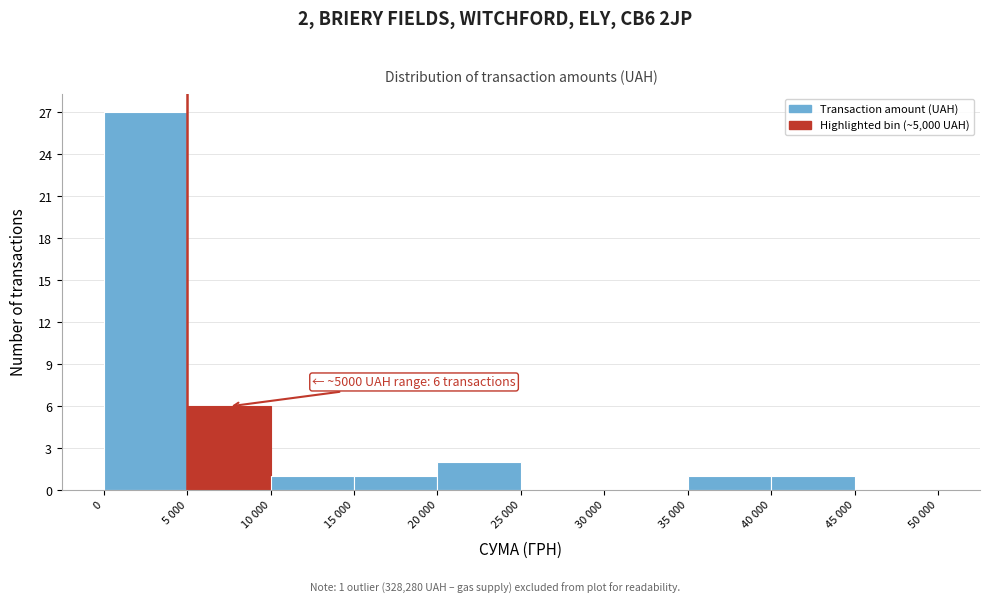

Reading left to right, list all the values displayed in this chart.

0=27	5 000=6	10 000=1	15 000=1	20 000=2	25 000=0	30 000=0	35 000=1	40 000=1	45 000=0